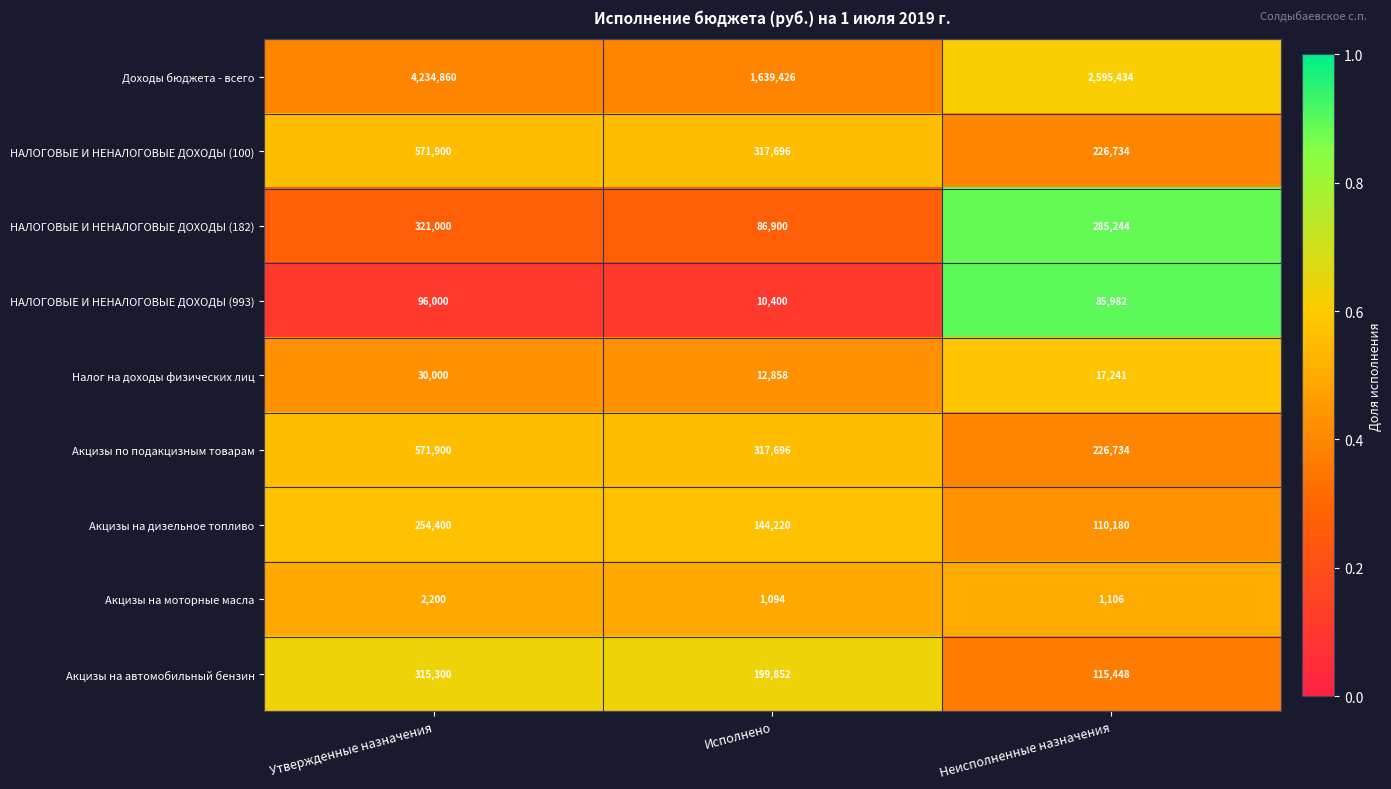

At which label is Акцизы на автомобильный бензин closest to 215374?

Исполнено